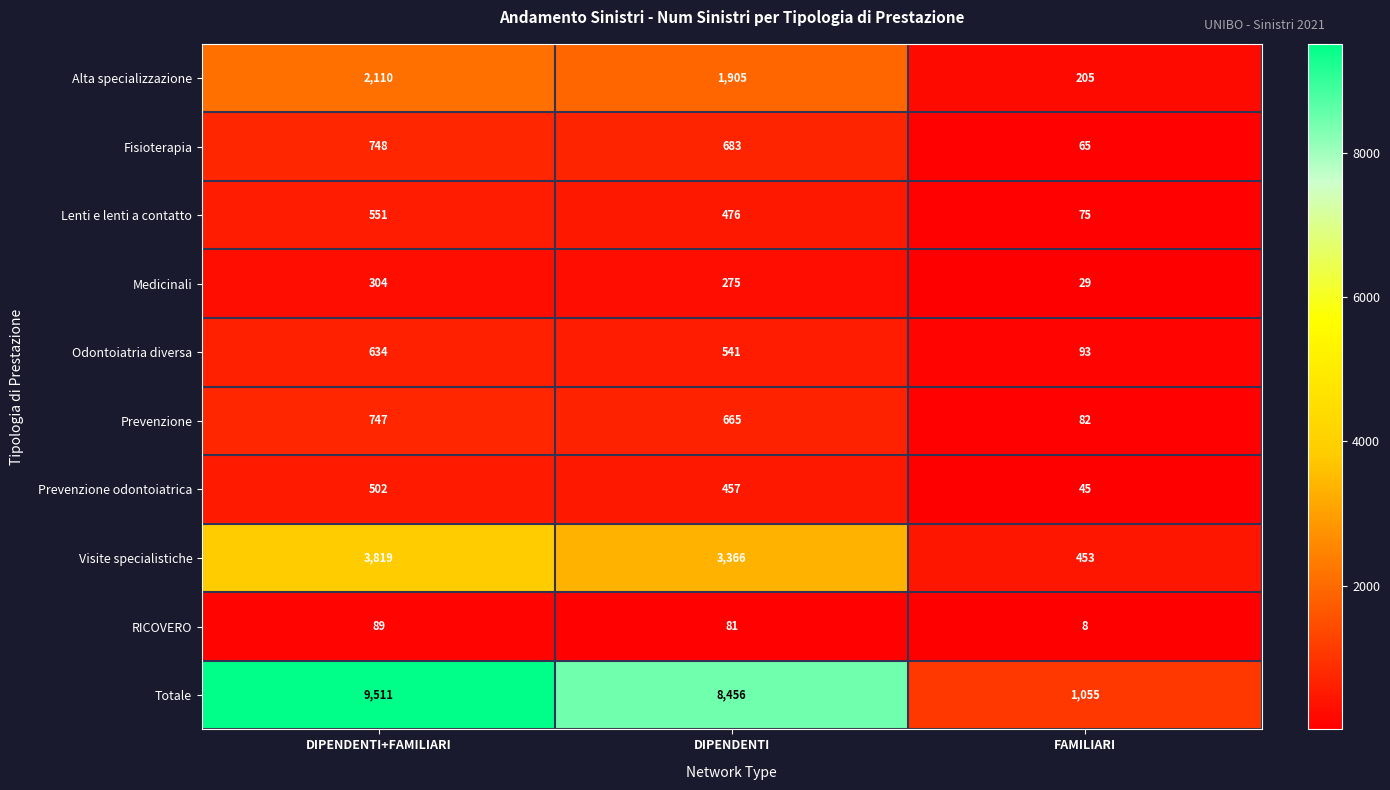

What is the total value across all series at DIPENDENTI+FAMILIARI?

19015